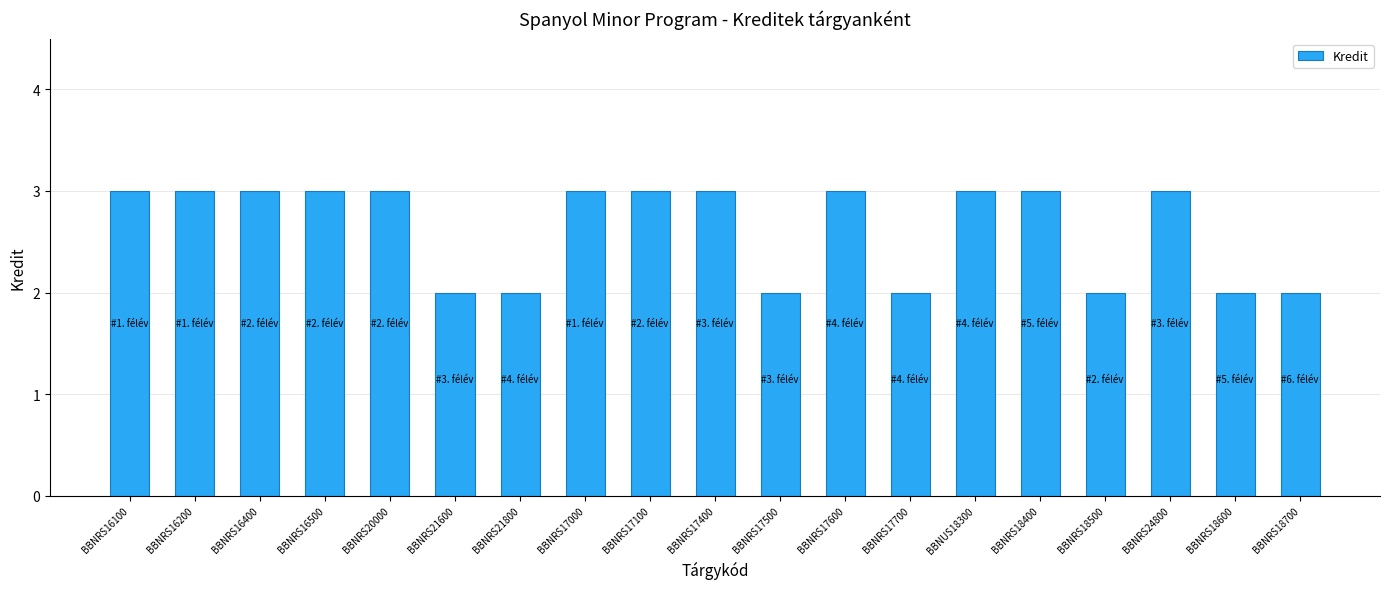

Reading left to right, extract all data points from this chart.

3	3	3	3	3	2	2	3	3	3	2	3	2	3	3	2	3	2	2